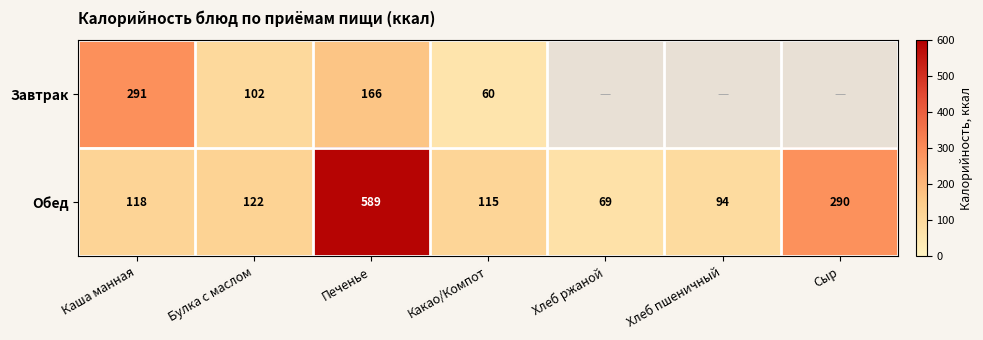

What is the difference between the highest and lowest values at Булка с маслом?

20